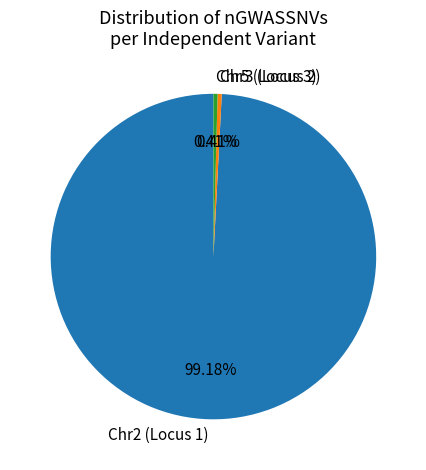

Does any single category account for the majority?

Yes